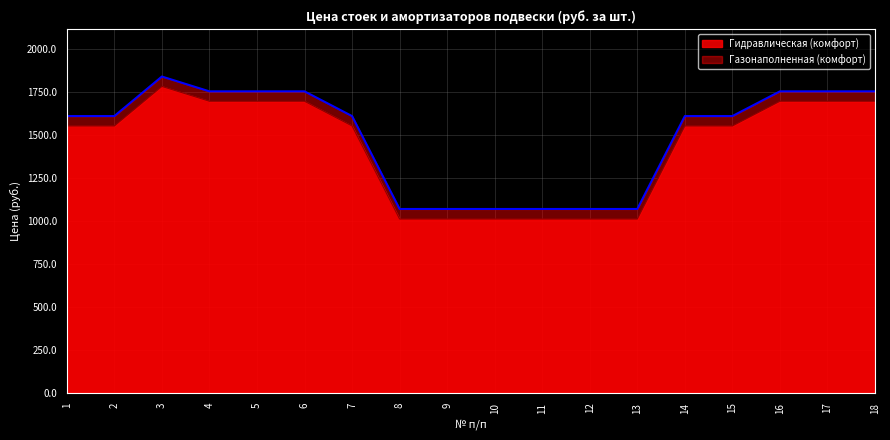

Which series has the largest total across all categories?

Газонаполненная (комфорт)